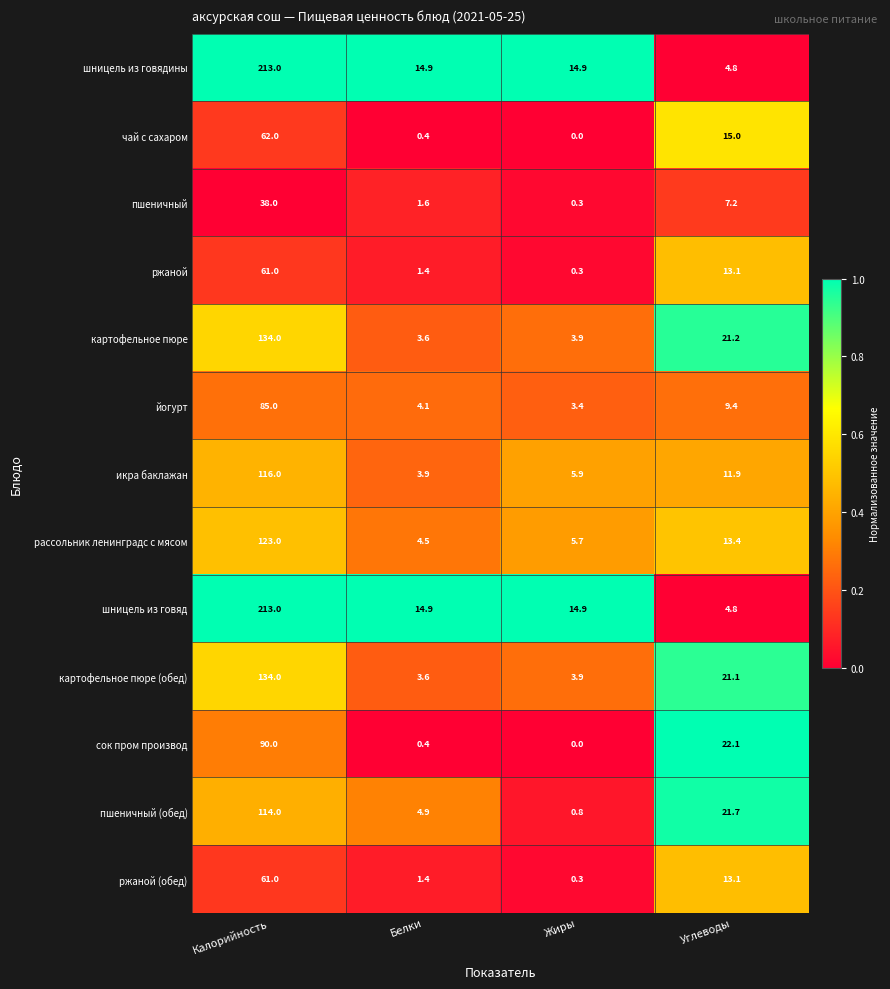

Where is икра баклажан nearest to the value 59?

Углеводы